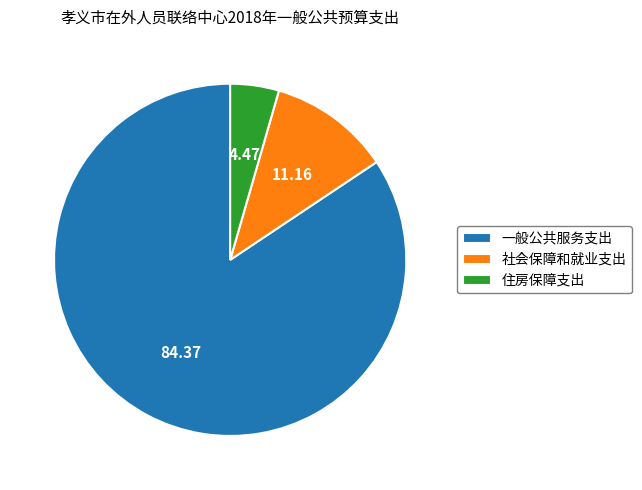

Between 一般公共服务支出 and 社会保障和就业支出, which is larger?

一般公共服务支出